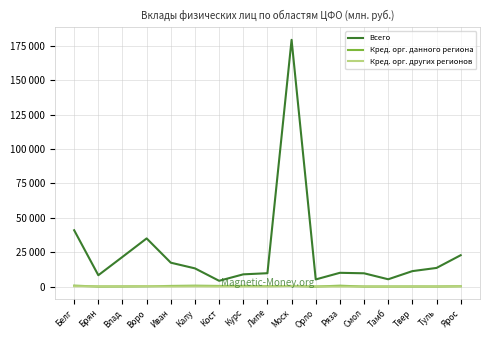

What is the label of the 4th point from the right?

Тамб